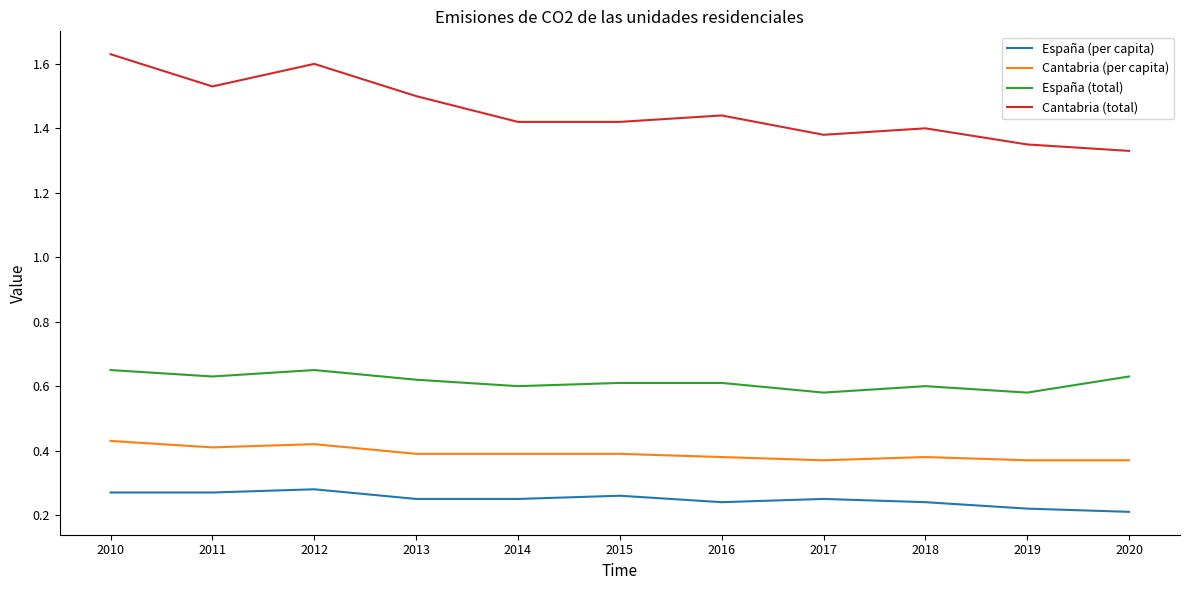

Which series has the widest spread of values?

Cantabria (total)